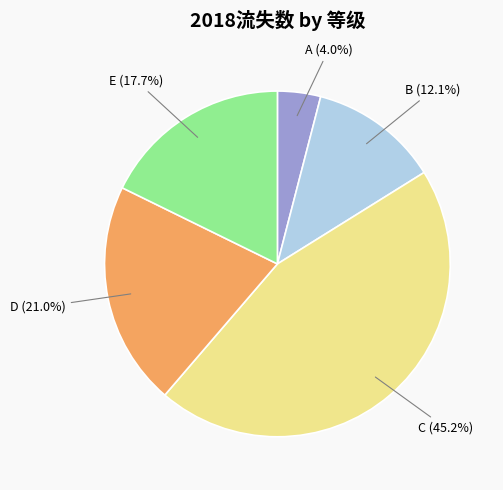

Combined, do A and C account for over 50%?

No